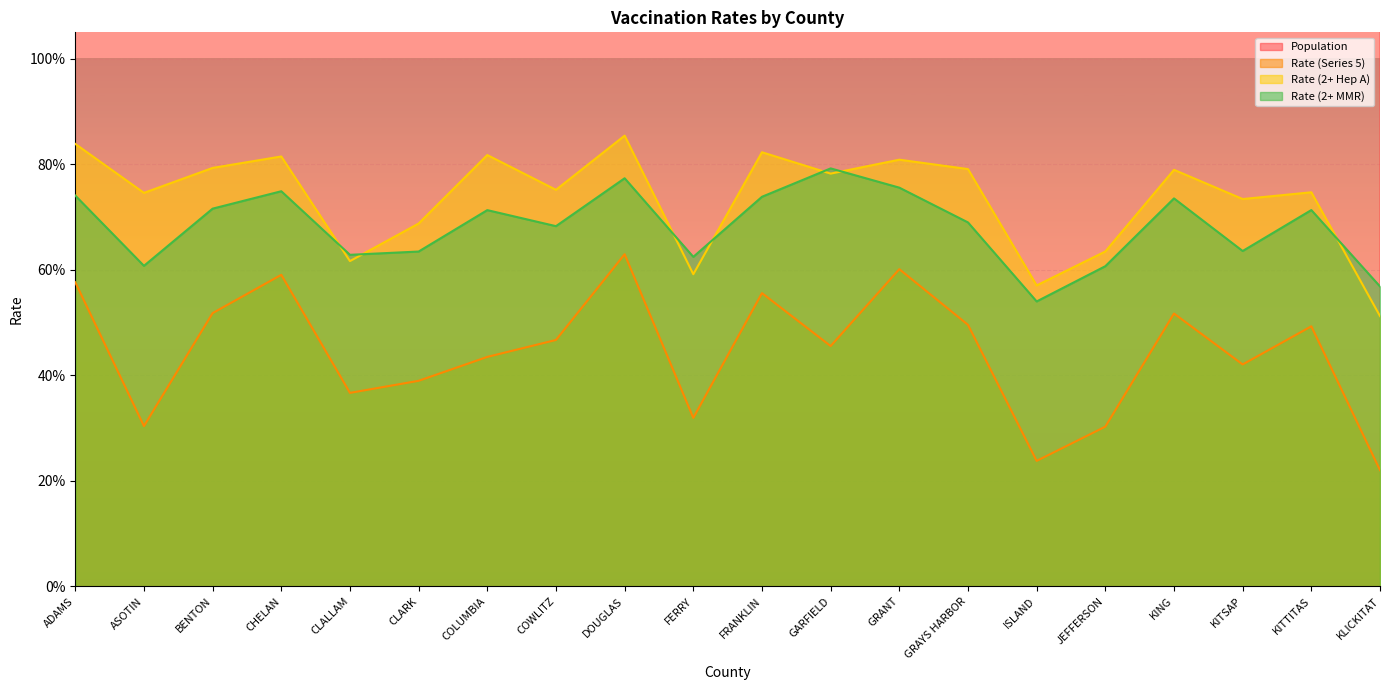

True or false: Rate (2+ MMR) has more than 2 points higher than both neighbors.

True